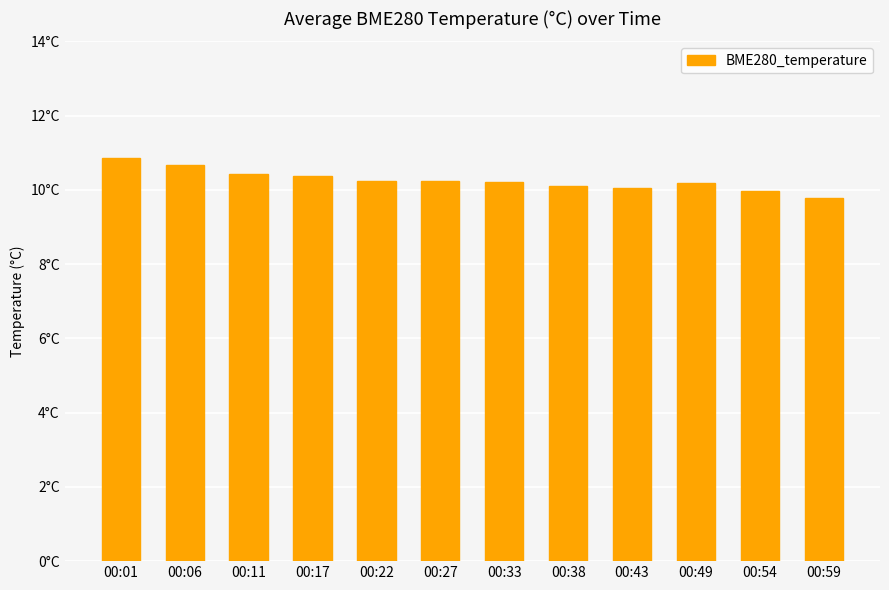

What is the sum of the values at 00:54 and 00:01?

20.9